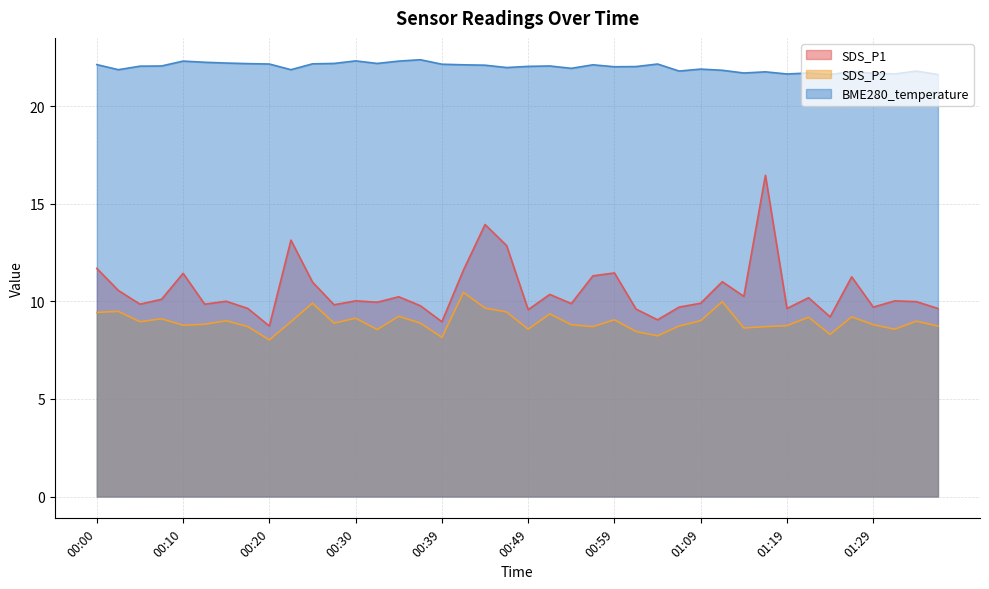

At 00:02, list the series in order from smallest to largest.

SDS_P2, SDS_P1, BME280_temperature